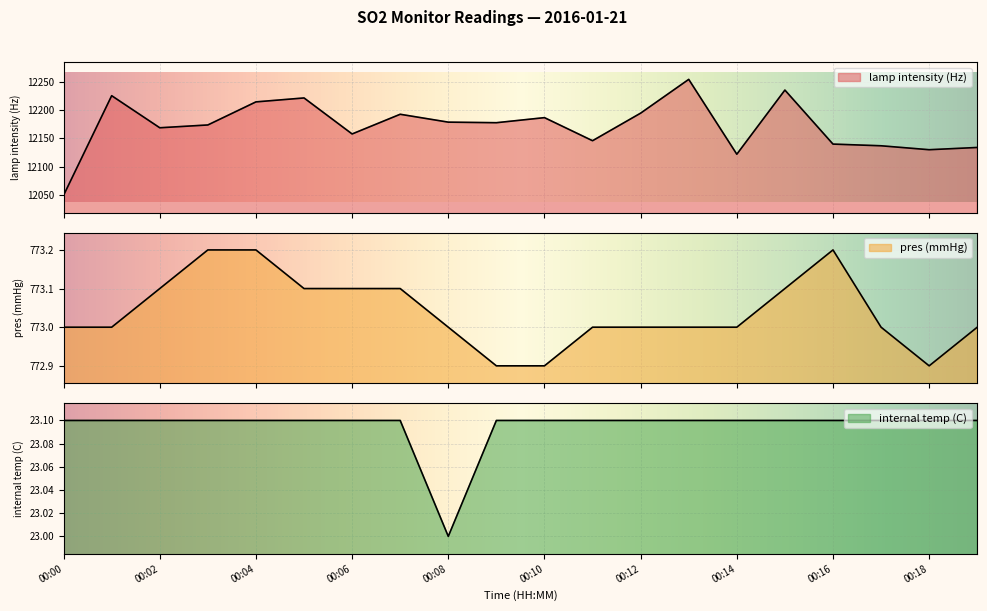

Reading left to right, transcribe all the data shown in this chart.

lamp intensity (Hz): 12049.0	12226.0	12169.0	12174.0	12215.0	12222.0	12158.0	12193.0	12179.0	12178.0	12187.0	12146.0	12195.0	12255.0	12122.0	12236.0	12140.0	12137.0	12130.0	12134.0
pres (mmHg): 773.0	773.0	773.1	773.2	773.2	773.1	773.1	773.1	773.0	772.9	772.9	773.0	773.0	773.0	773.0	773.1	773.2	773.0	772.9	773.0
internal temp (C): 23.1	23.1	23.1	23.1	23.1	23.1	23.1	23.1	23.0	23.1	23.1	23.1	23.1	23.1	23.1	23.1	23.1	23.1	23.1	23.1